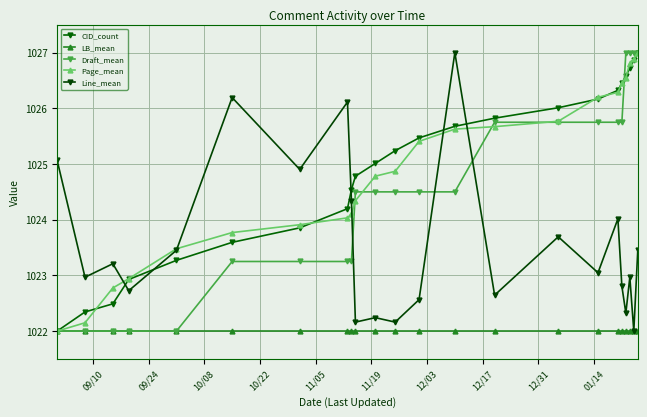

Count the number of categories in the chart.

23